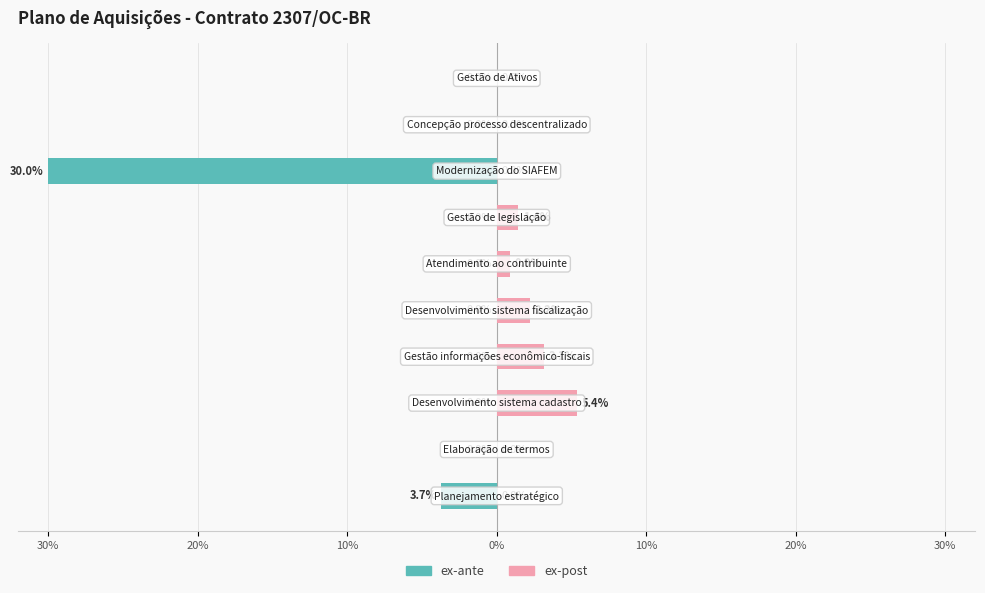

What are all the series names shown in the legend?

ex-ante, ex-post